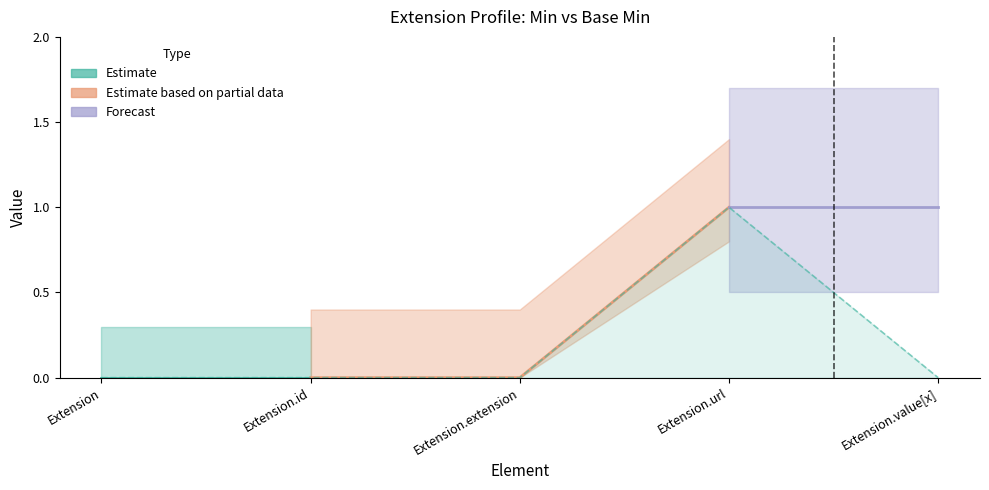

What is the label of the 2nd point from the right?

Extension.url